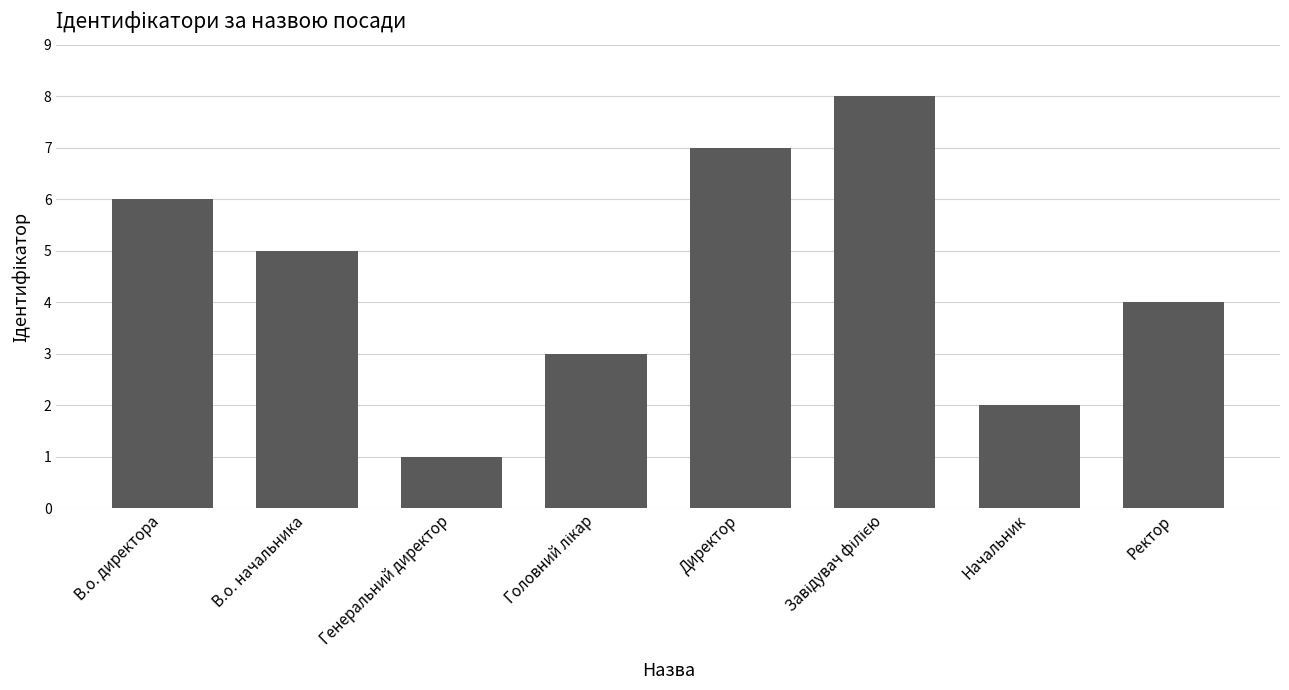

What is the sum of all values?

36